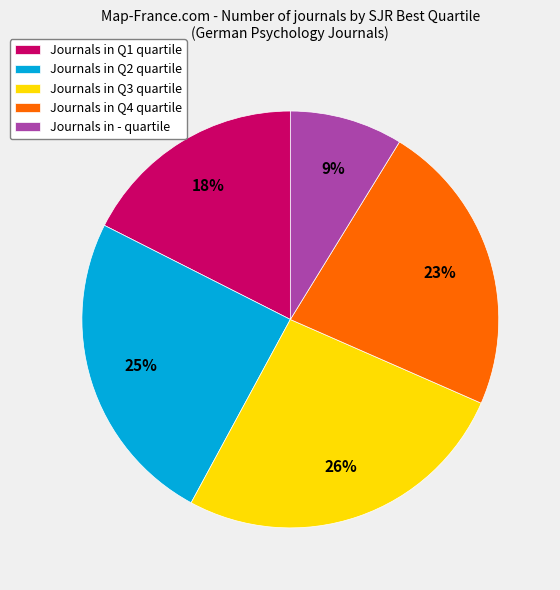

Is it true that Journals in - quartile is 20% of the pie?

False